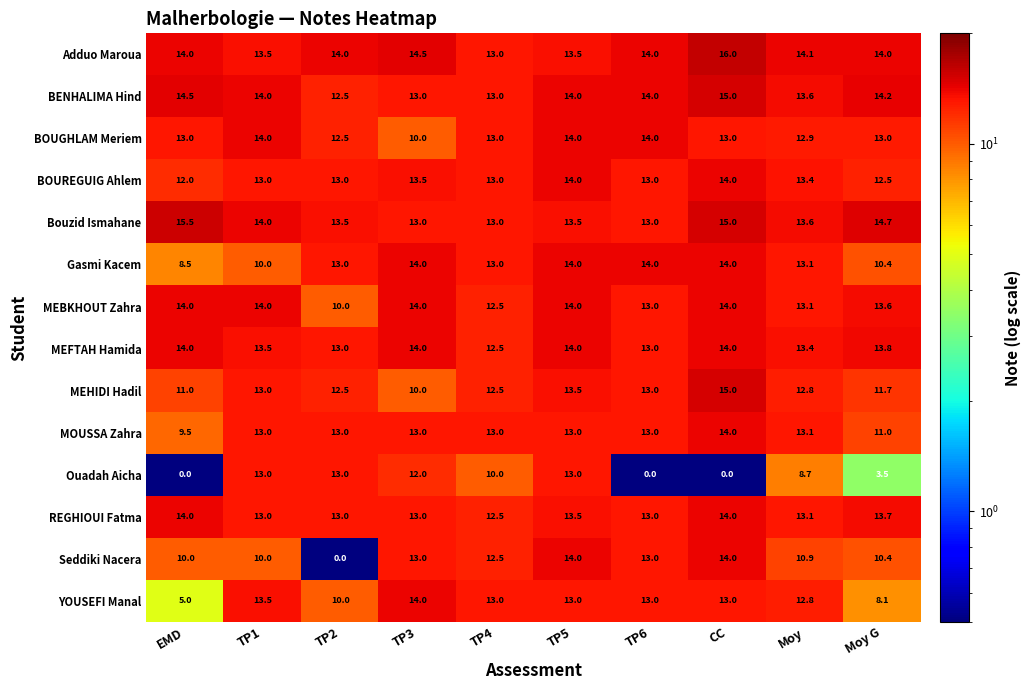

What is the minimum value shown in the chart?

0.0